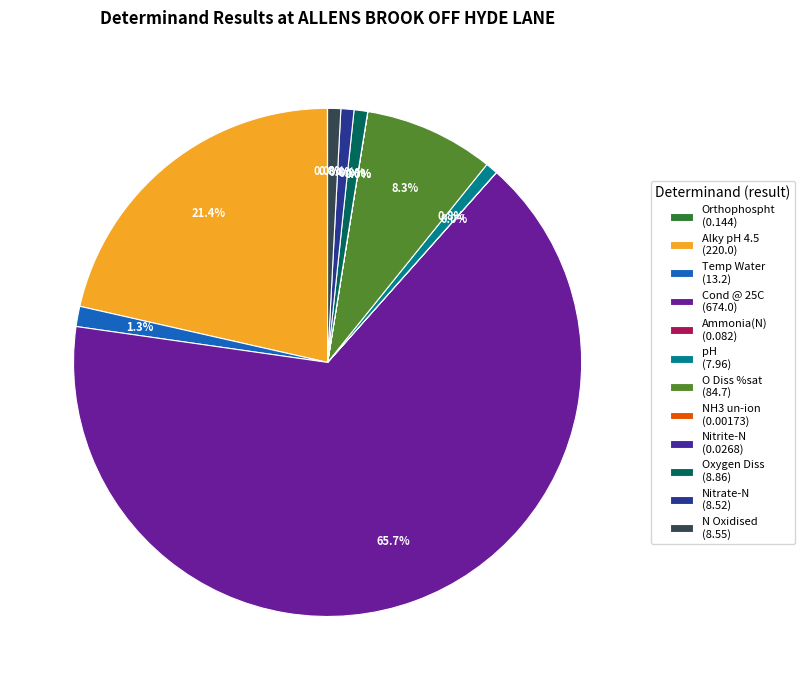

What percentage is NOT represented by NH3 un-ion?

100.0%